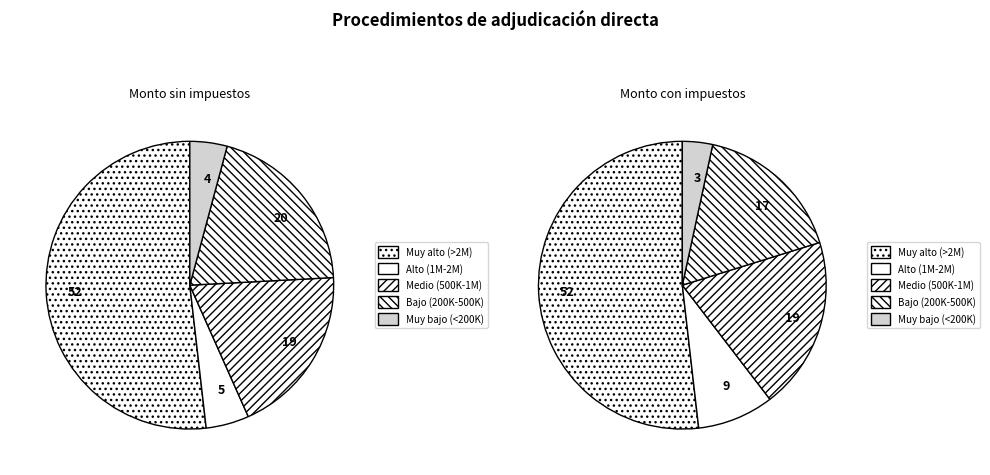

Is it true that OPM-MD/2021-031 is 12% of the pie?

False